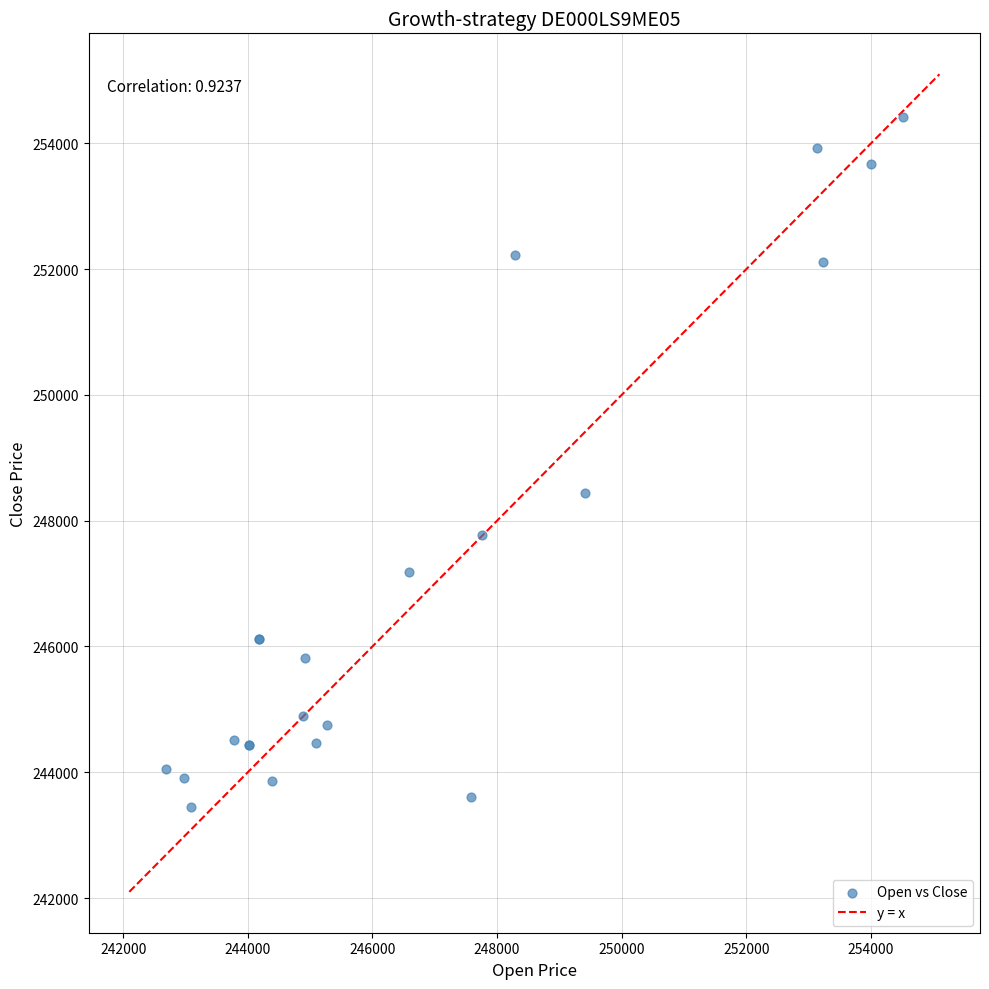

What Y value in the scatter plot is closest to 248932?

248440